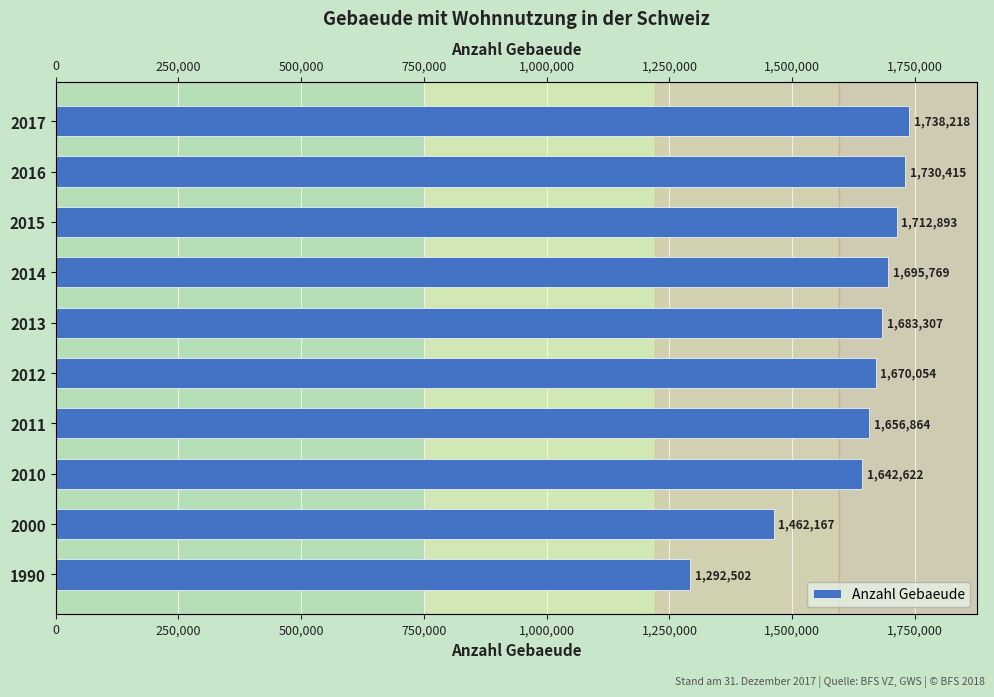

What is the maximum value shown in the chart?

1738218